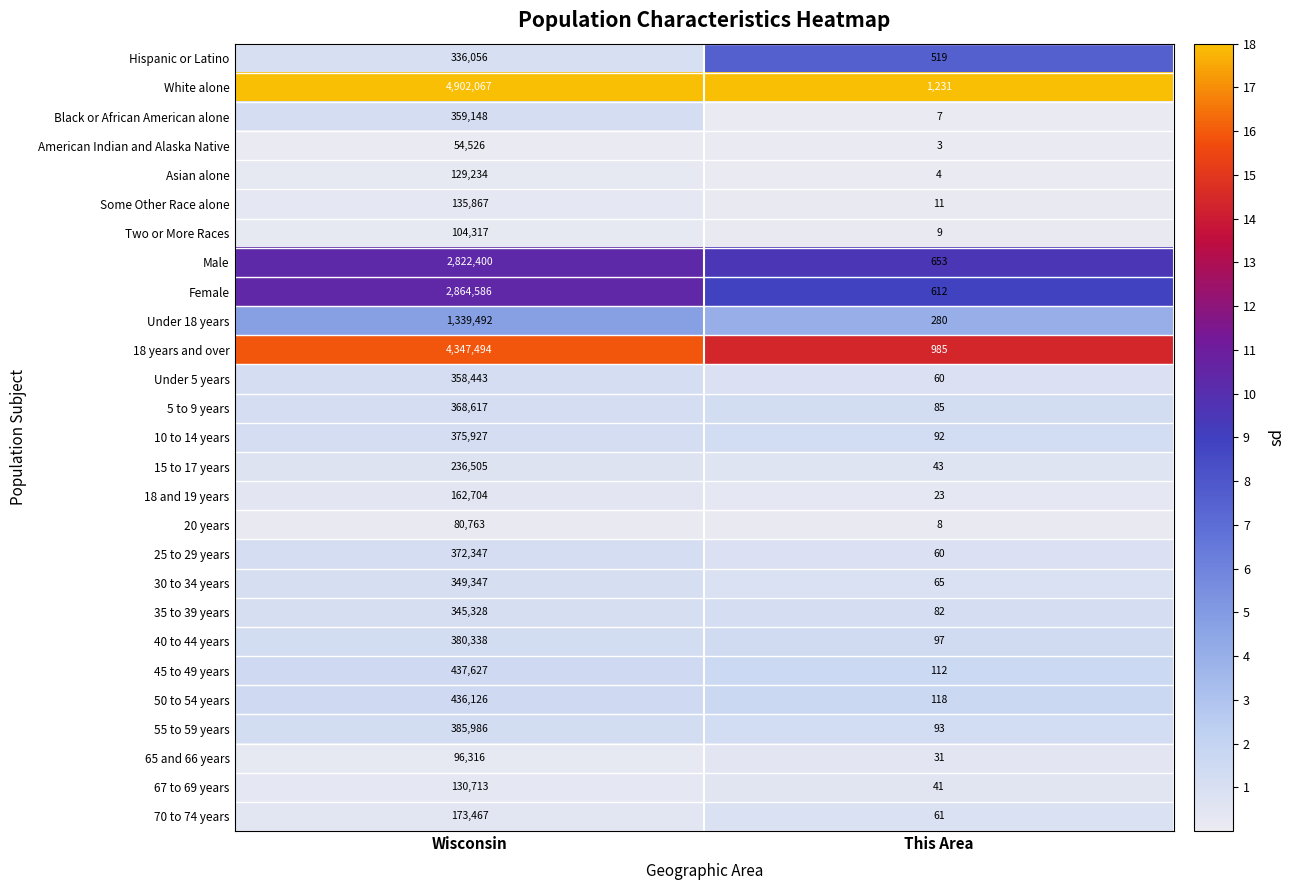

The 25 to 29 years series shows 109055 at Wisconsin. True or false?

False